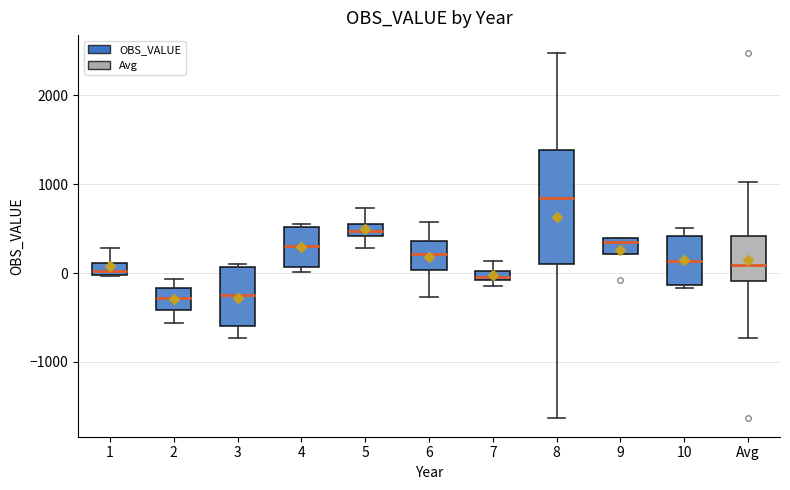

Which box's median line is the highest?

8